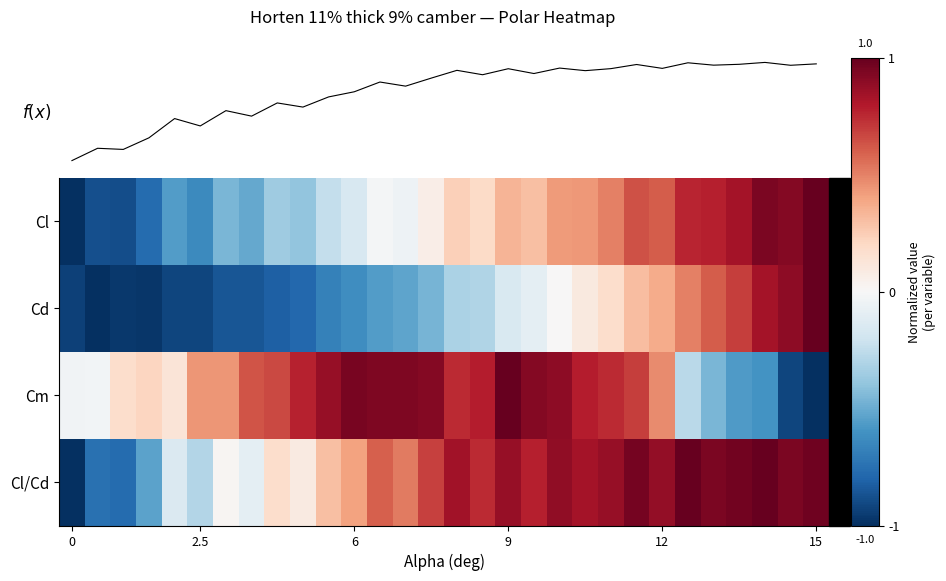

At which category is the sum across all series the highest?

22